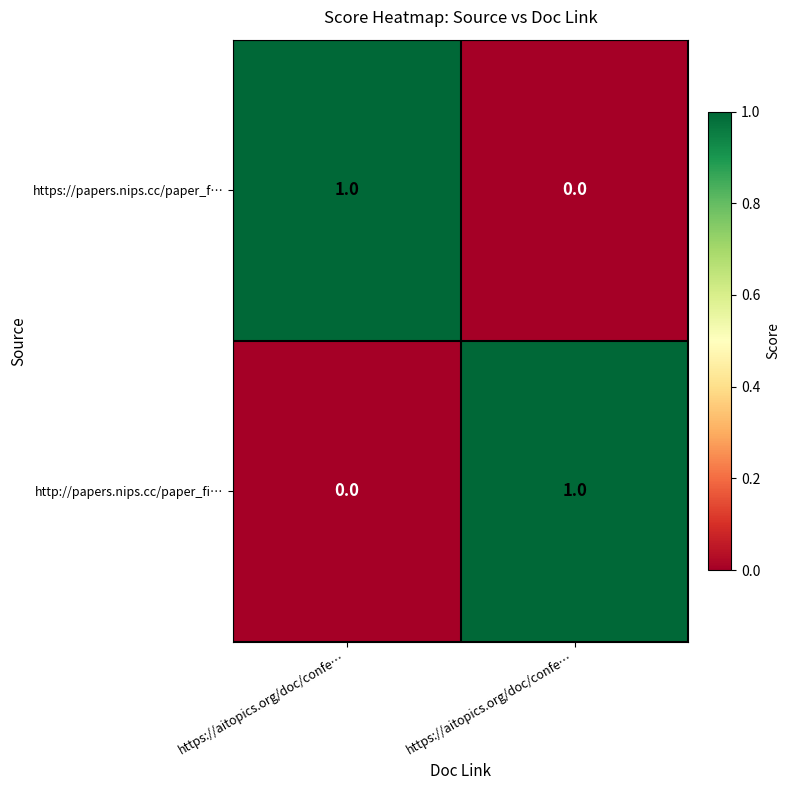

Between https://aitopics.org/doc/confe… and https://aitopics.org/doc/confe…, which is larger?

https://aitopics.org/doc/confe…